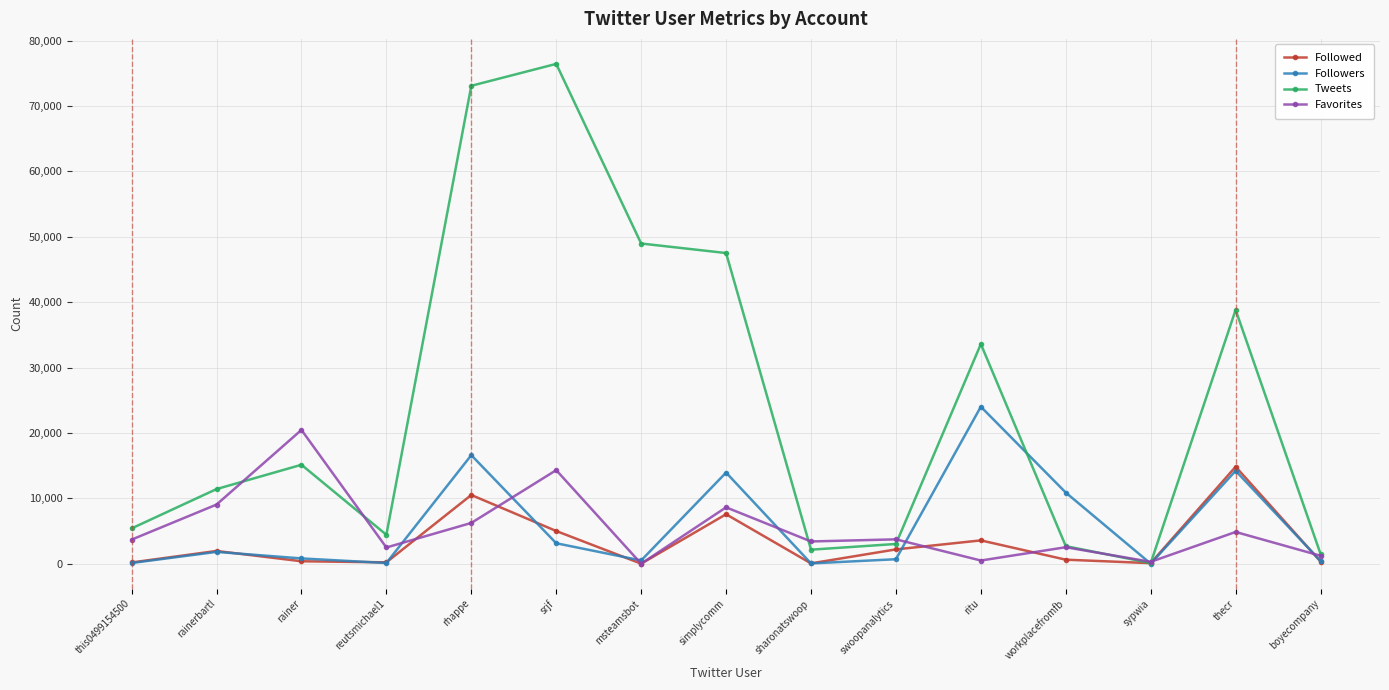

What is the label of the 10th point from the right?

srjf